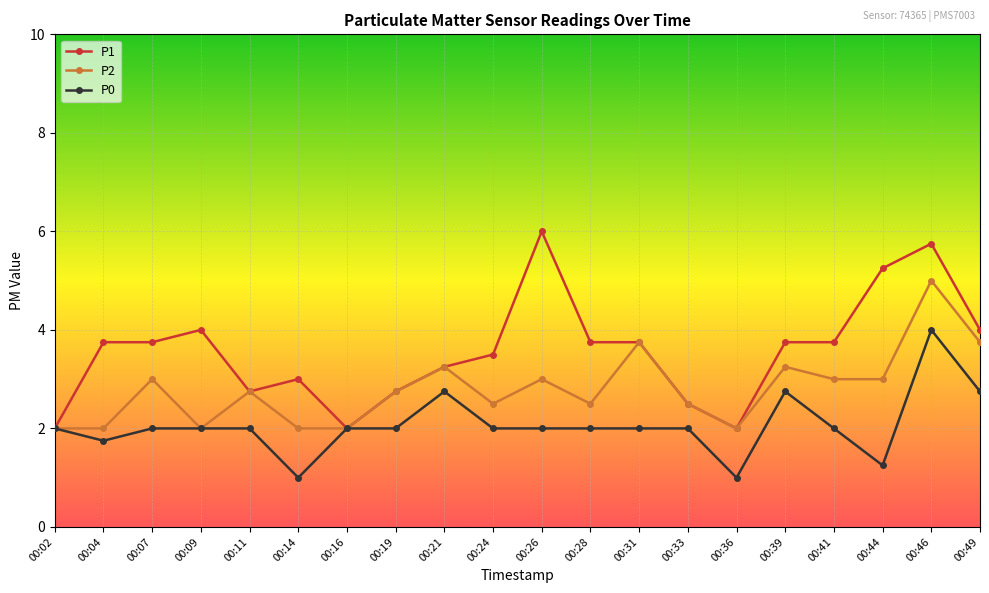

What is the highest value of the P0 series?

4.0